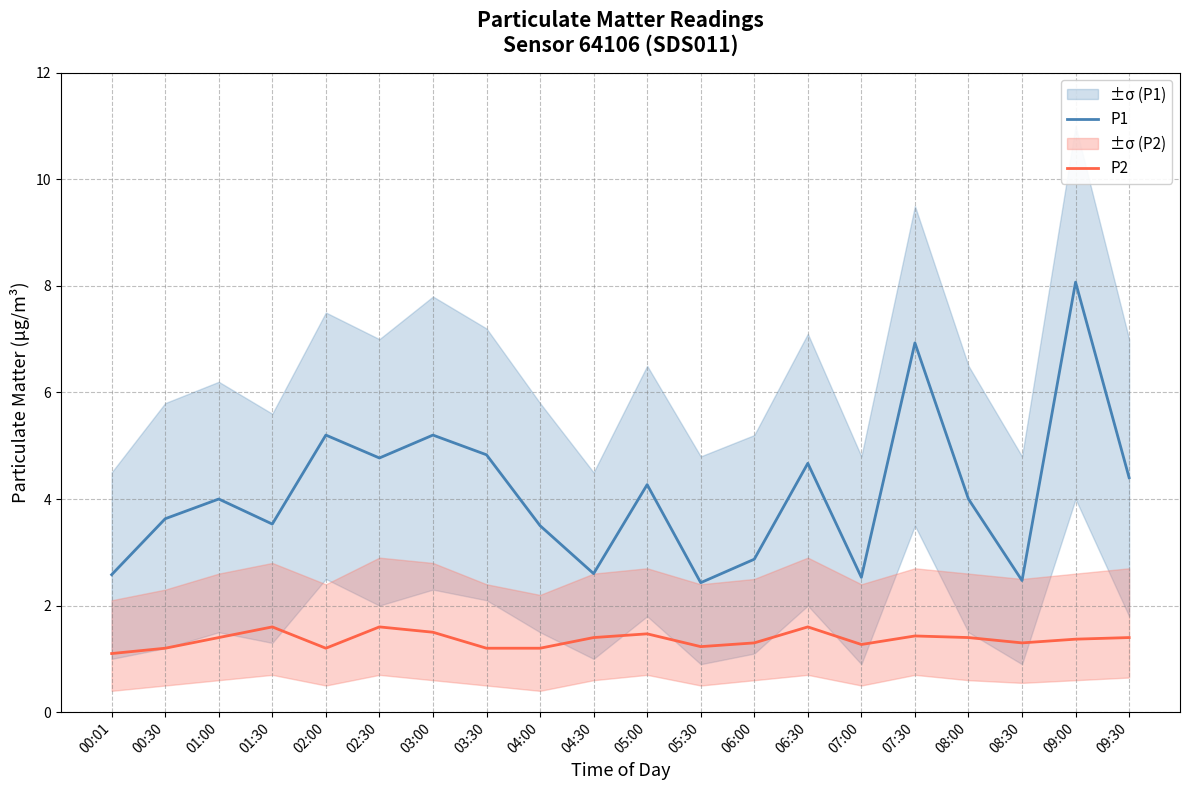

What is the sum of the P1 values at 08:30 and 07:30?

9.4